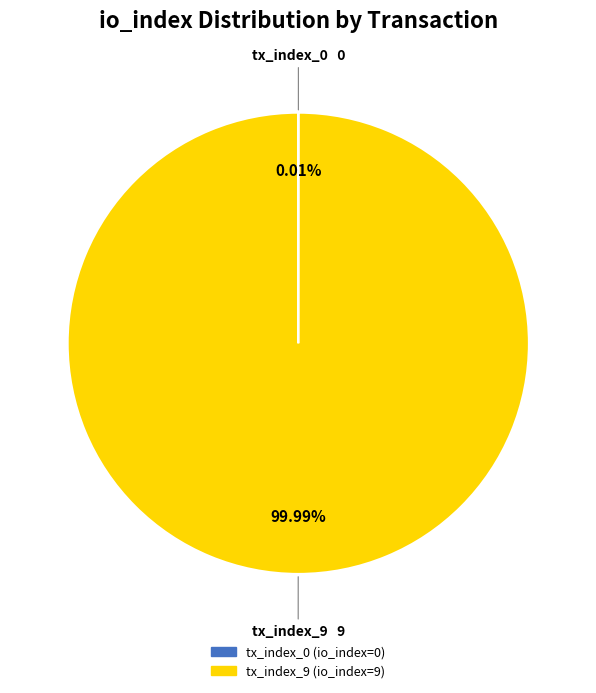

Which slice represents more than half of the pie?

tx_index_9